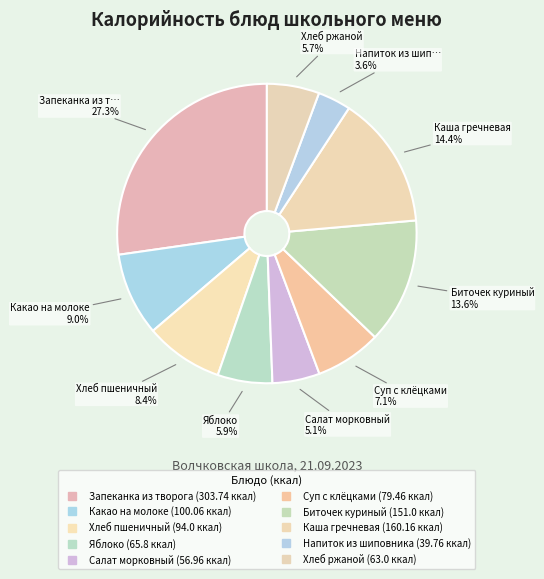

To the nearest percent, what is the difference between the largest and smallest slice percentages?

24%